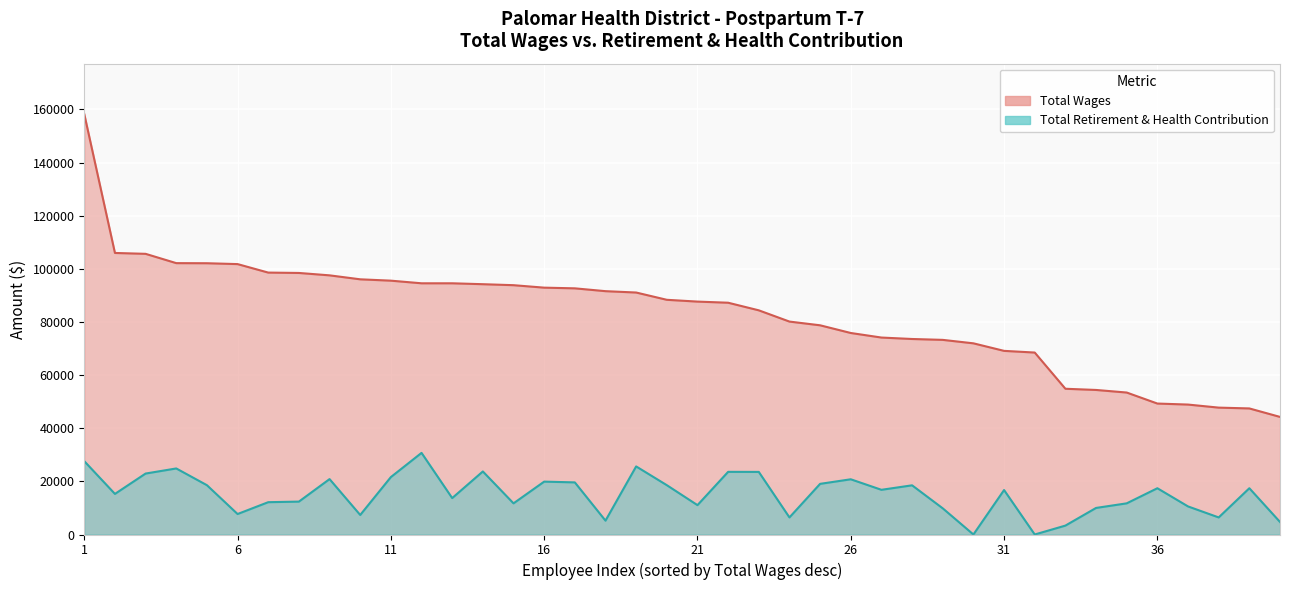

True or false: Total Retirement & Health Contribution and Total Wages cross at least once.

False